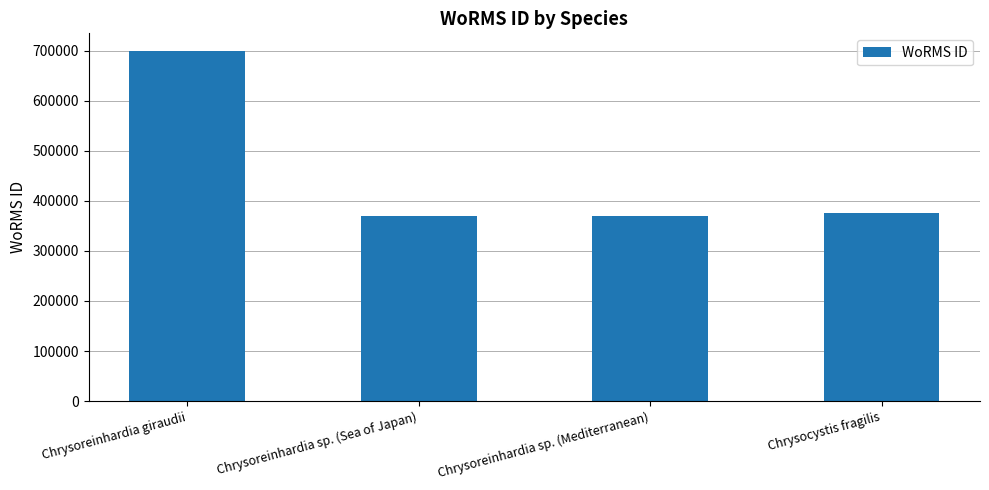

Approximately how many times larger is the value at Chrysocystis fragilis compared to Chrysoreinhardia sp. (Mediterranean)?

1.0